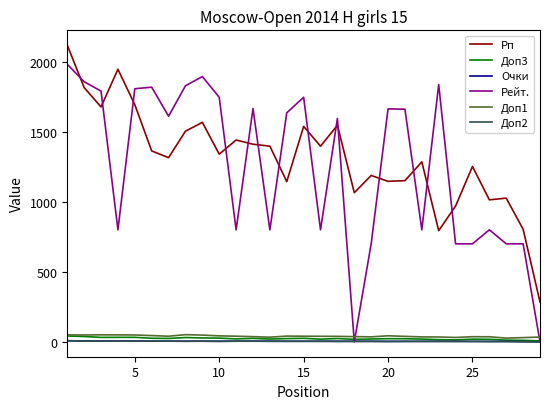

Does the chart display data point markers on the line(s)?

No